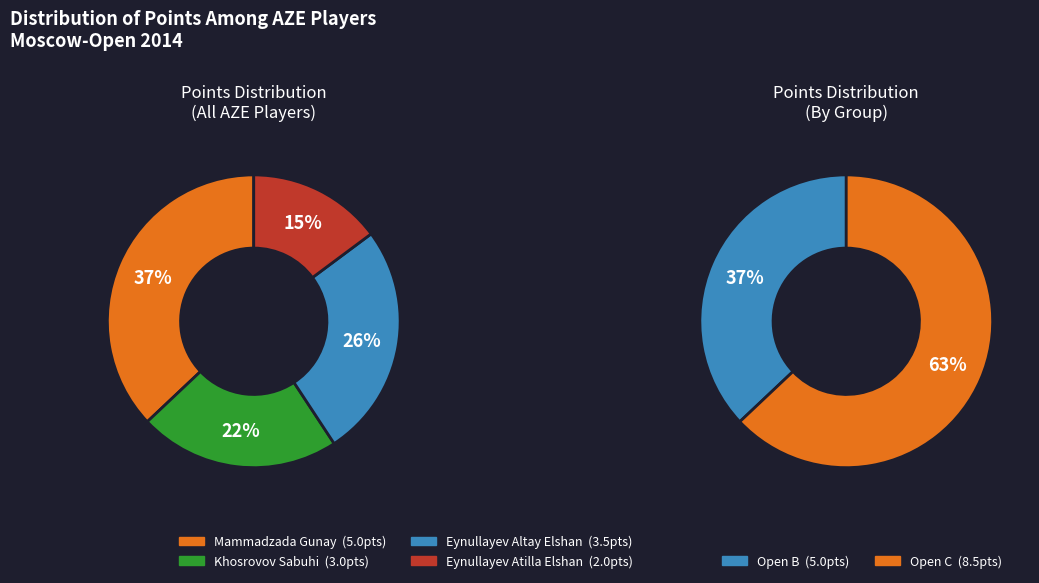

True or false: Khosrovov Sabuhi accounts for 22% of the total.

True